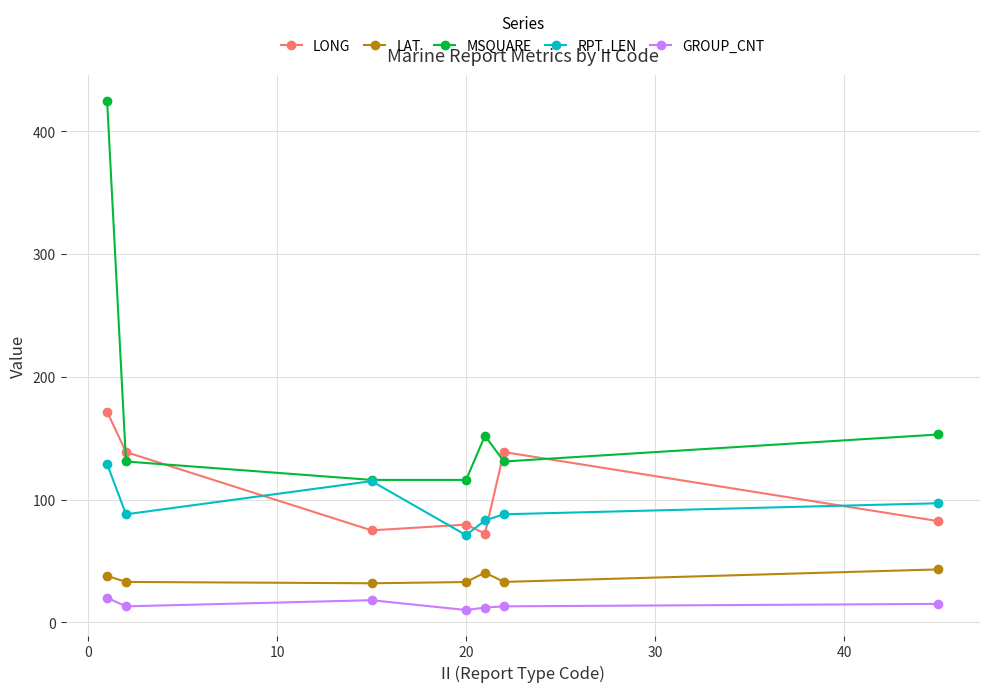

How many series are shown in this chart?

5